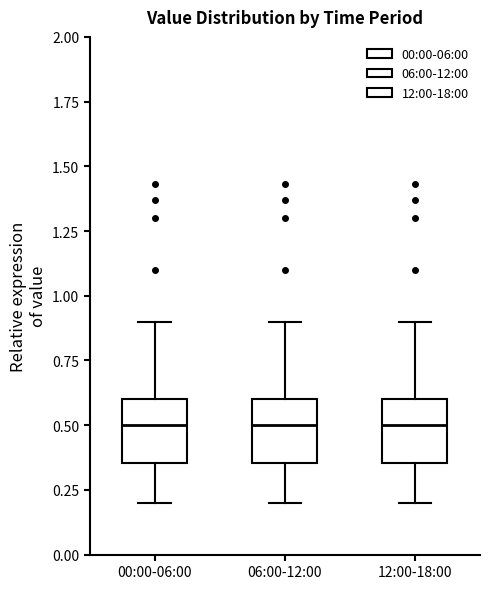

Reading left to right, read every box against the y-axis: the position of its median line, the range the box covers, and the ends of its whiskers. The values are not printed on the chart, so give them approximately, as read against the axis.

00:00-06:00: median 0.50, box 0.35 to 0.60, whiskers 0.20 to 0.90
06:00-12:00: median 0.50, box 0.35 to 0.60, whiskers 0.20 to 0.90
12:00-18:00: median 0.50, box 0.35 to 0.60, whiskers 0.20 to 0.90